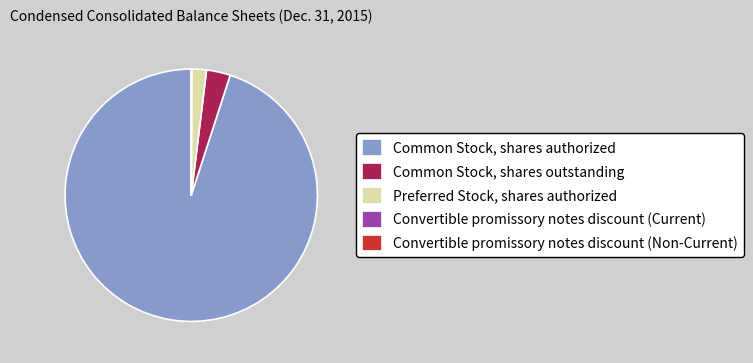

What is the ratio of the value at Common Stock, shares outstanding to the value at Preferred Stock, shares authorized?

1.6